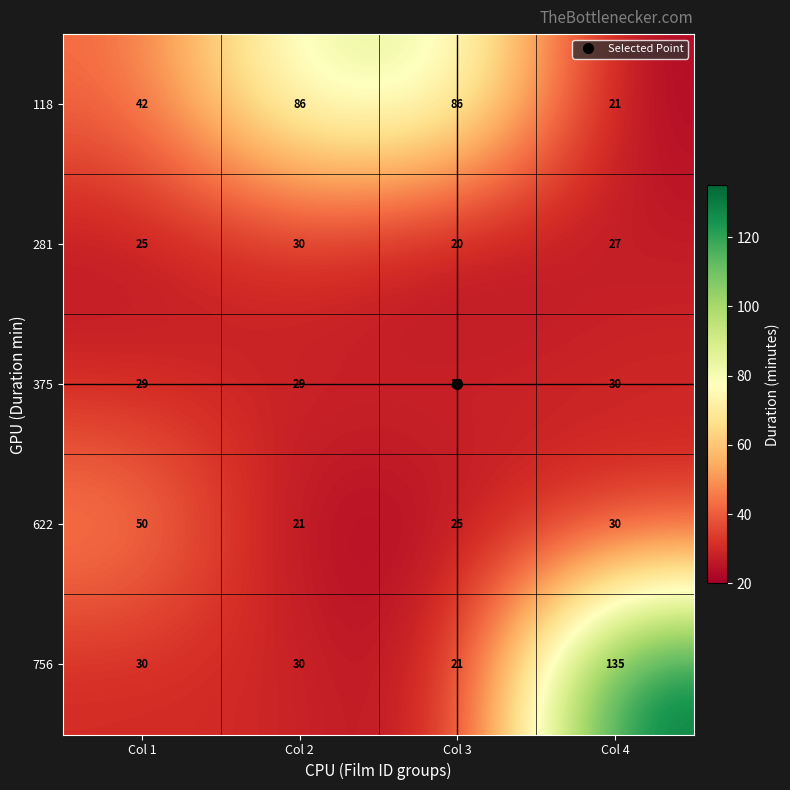

The 375 series shows 29 at Col 1. True or false?

True